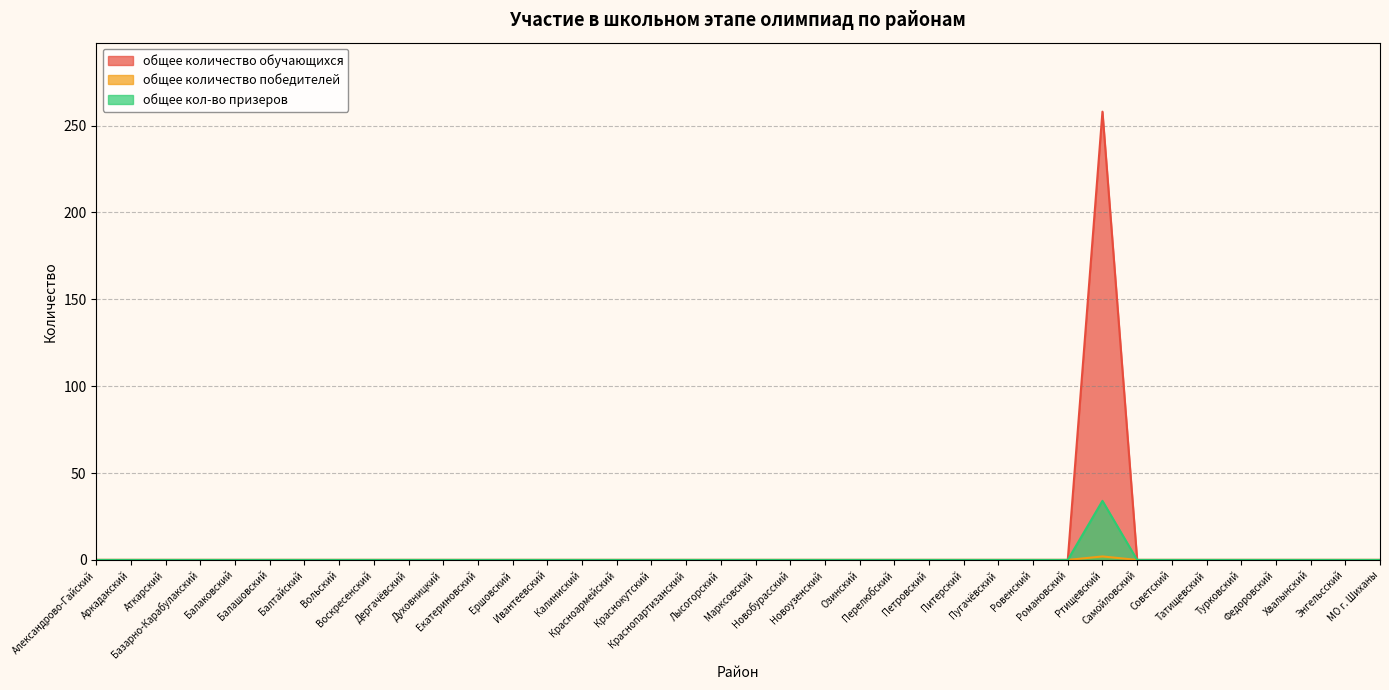

Does the chart display data point markers on the line(s)?

No